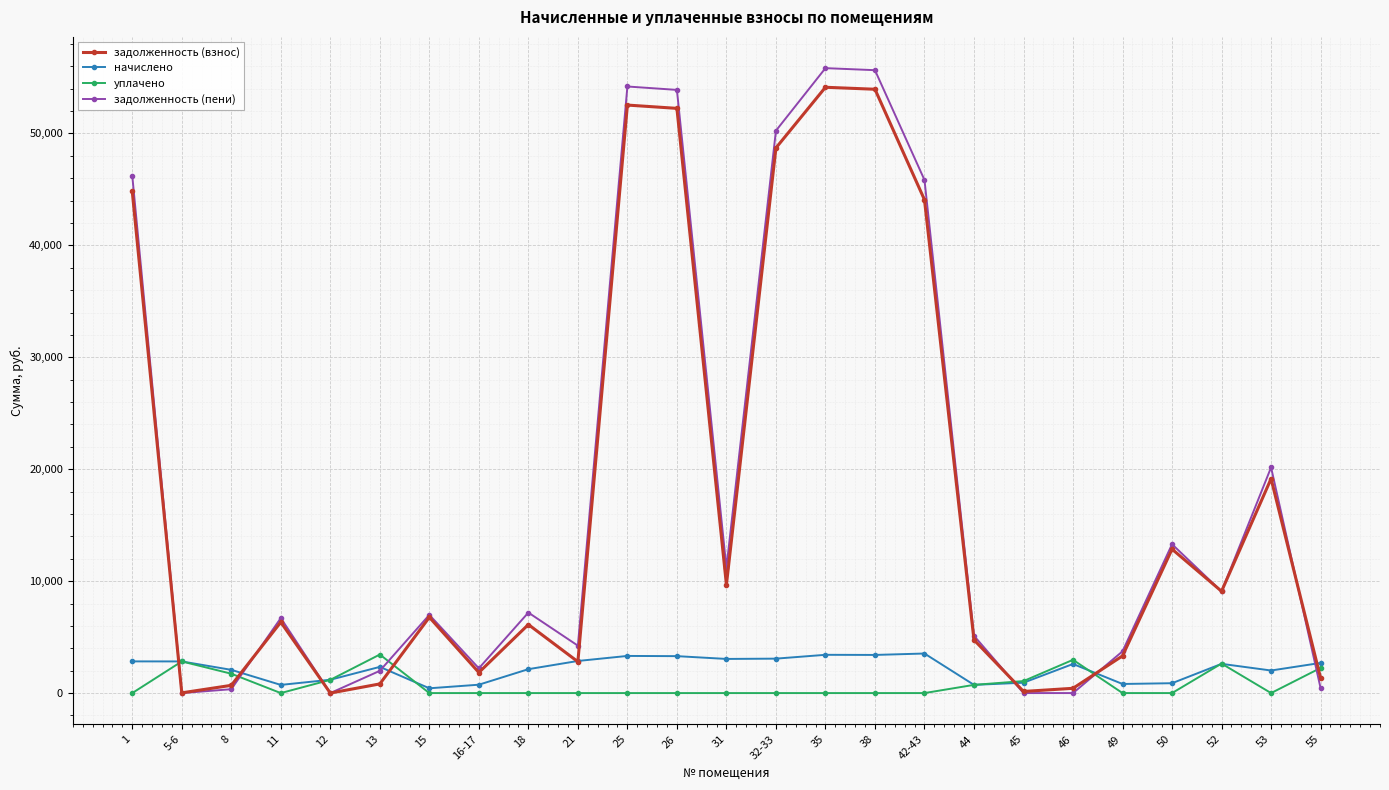

What is the difference between the maximum and minimum values in the задолженность (взнос) series?

54125.6